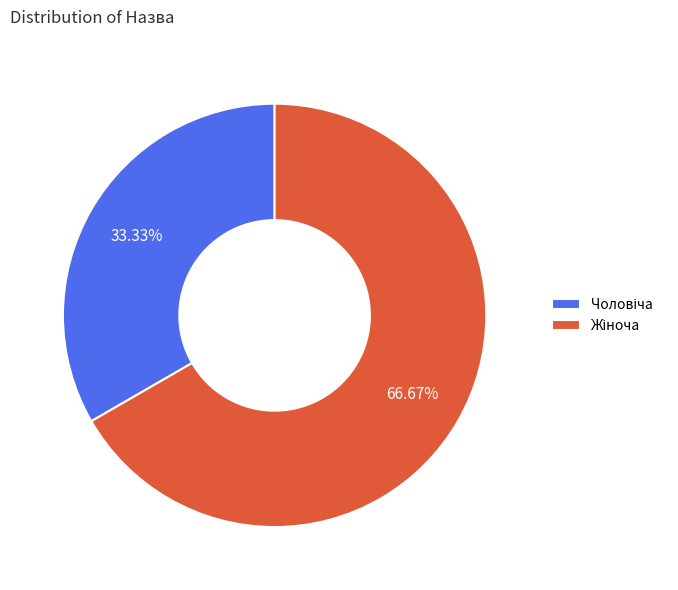

Does any single category account for the majority?

Yes